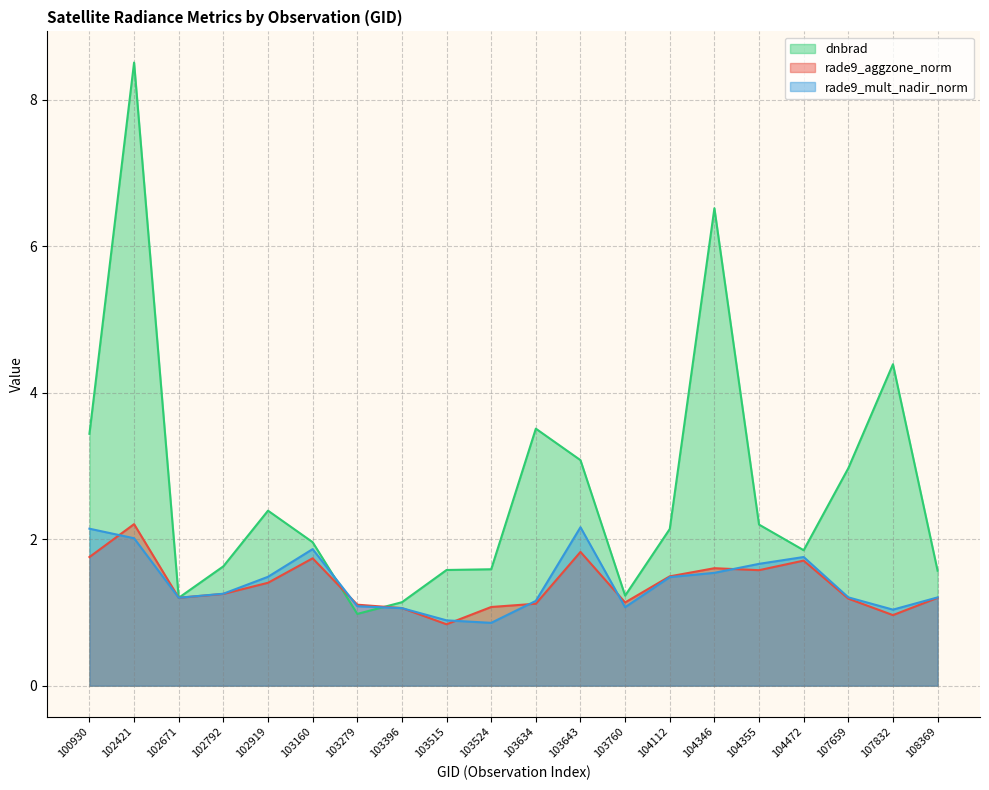

What is the value of the rade9_mult_nadir_norm point at the 11th from the left?

1.2